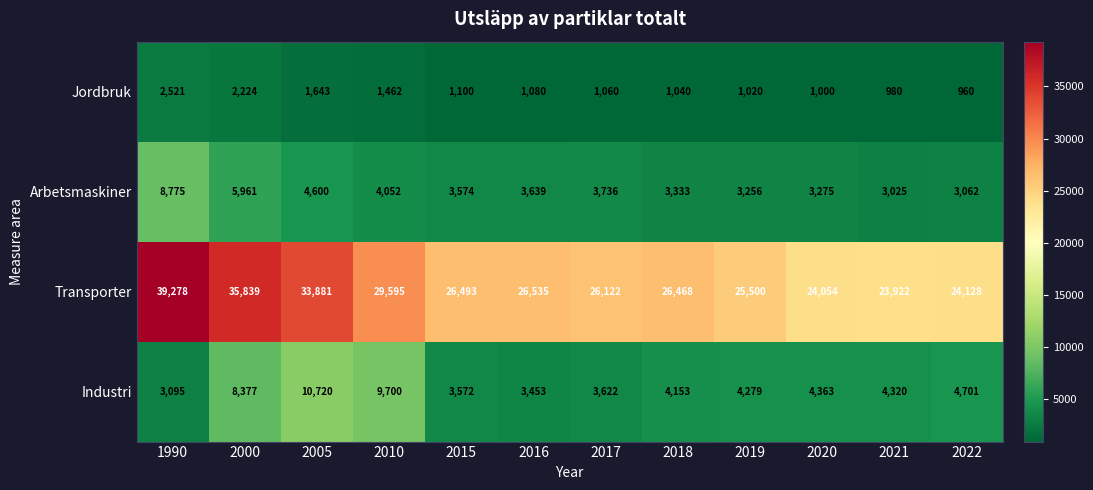

Count the number of categories in the chart.

12